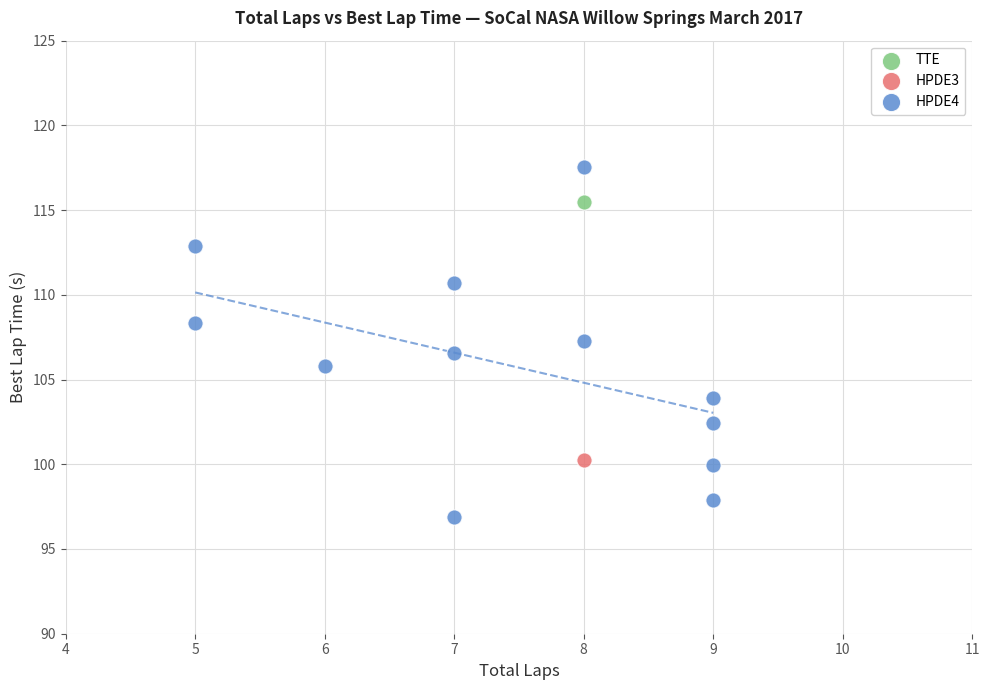

What are all the series names shown in the legend?

HPDE3, TTE, HPDE4